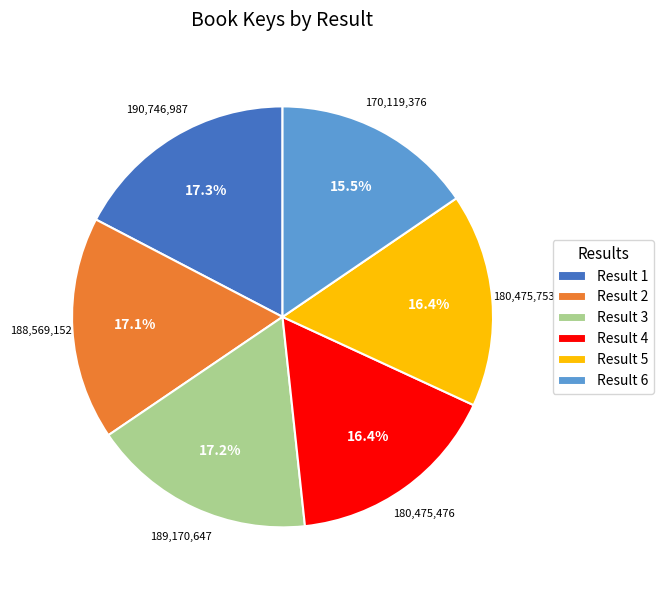

How many segments does this pie chart have?

6